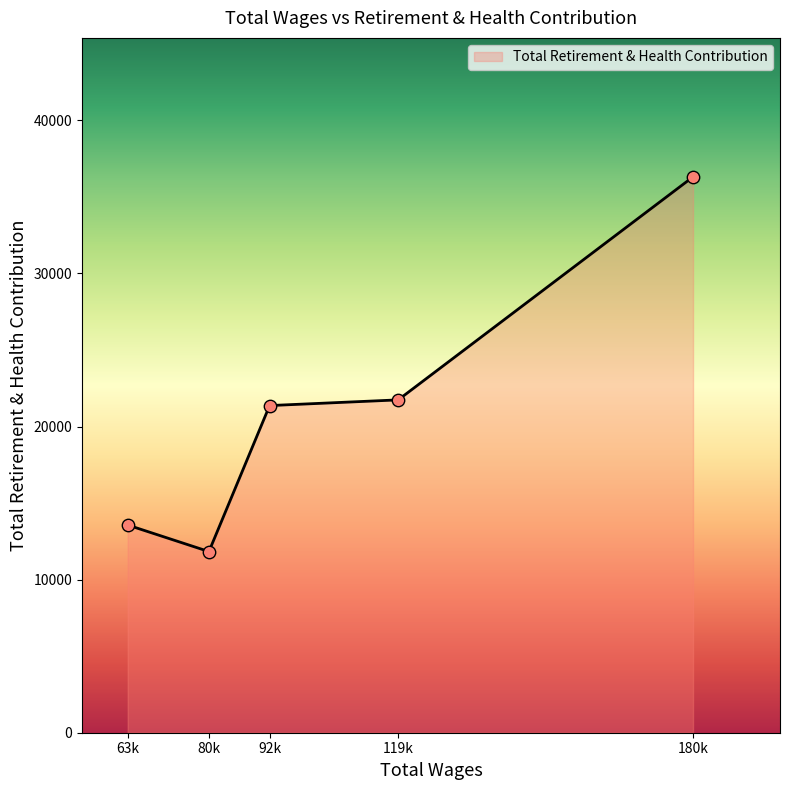

What is the ratio of the value at 80k to the value at 119k?

0.5